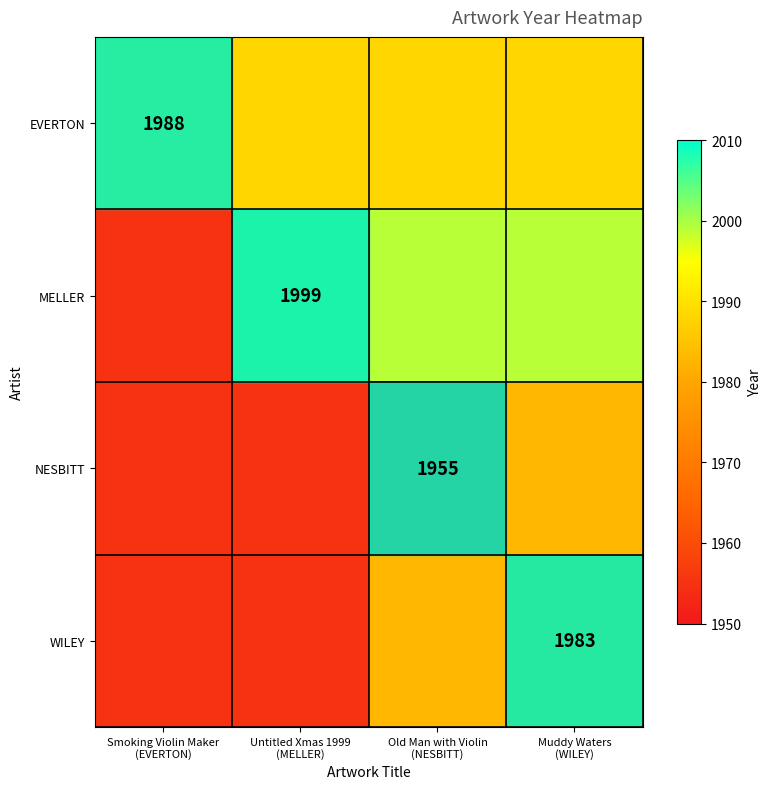

The value of NESBITT at Muddy Waters (WILEY) is 1983. True or false?

True